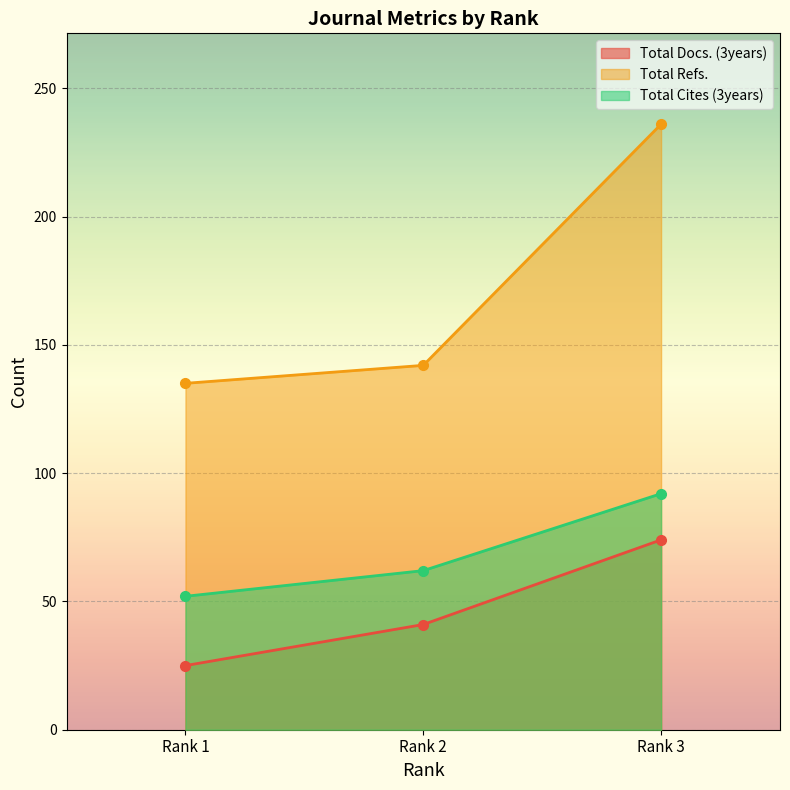

True or false: Total Refs. has a value of 38 at Rank 2.

False